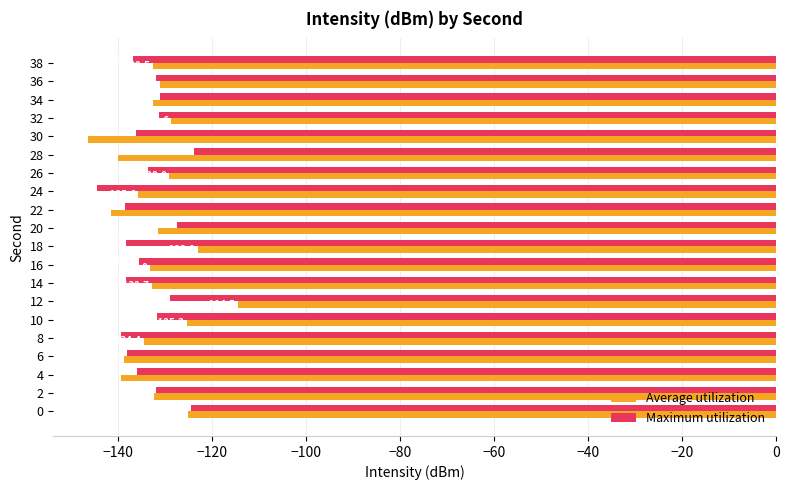

At 4, list the series in order from smallest to largest.

Average utilization, Maximum utilization